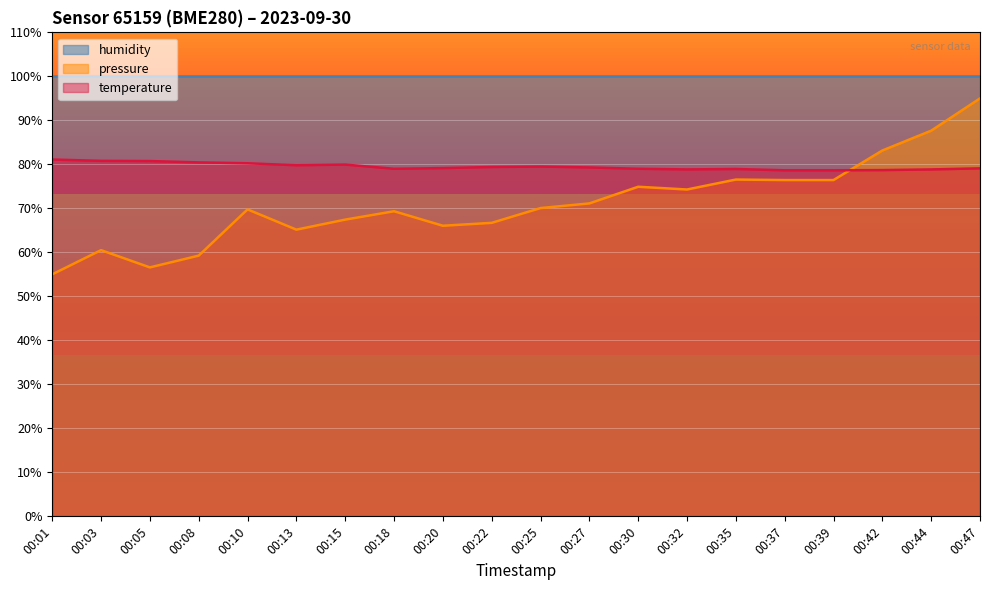

What is the total value across all series at 00:44?

266.5